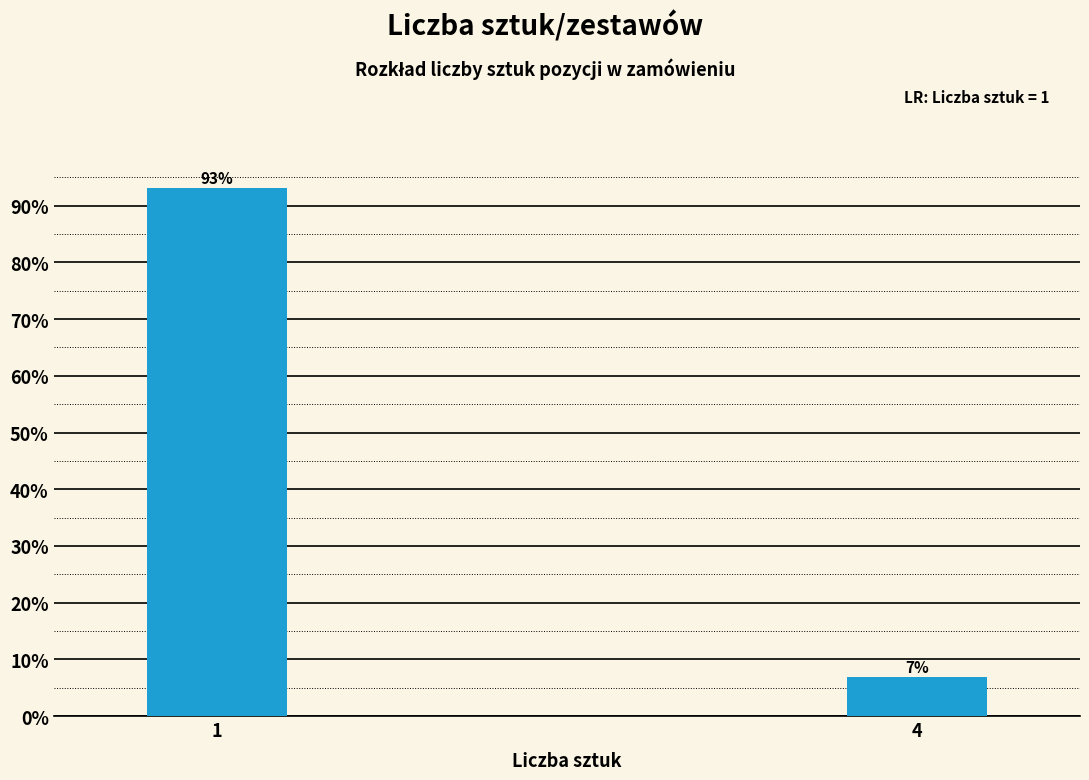

What is the sum of all values?

100.0